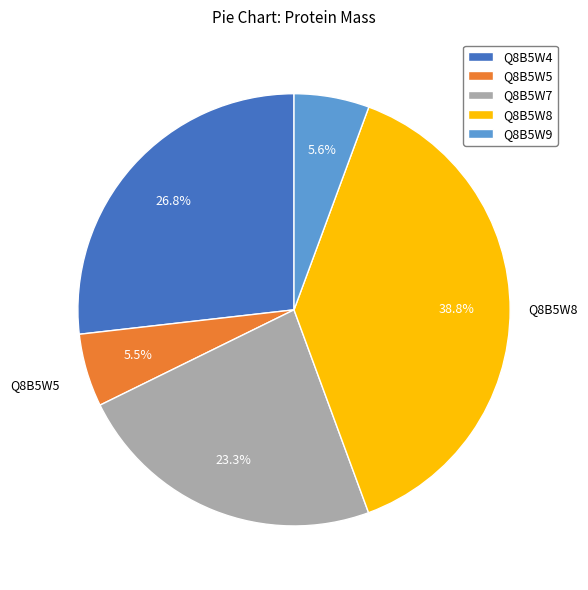

True or false: Q8B5W4 accounts for 27% of the total.

True